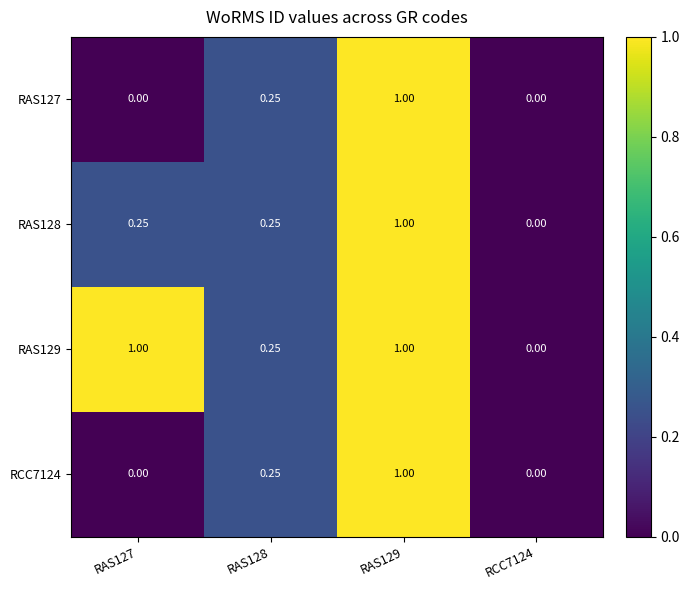

How many categories are shown in the chart?

4